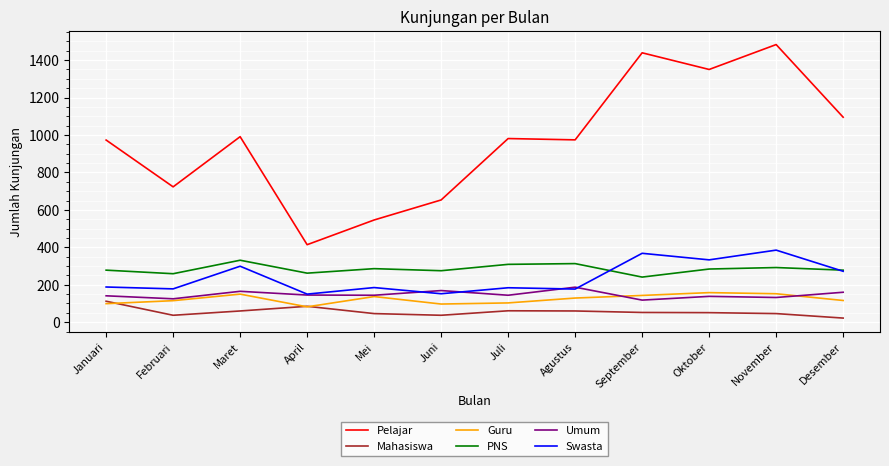

What is the lowest value of the Pelajar series?

414